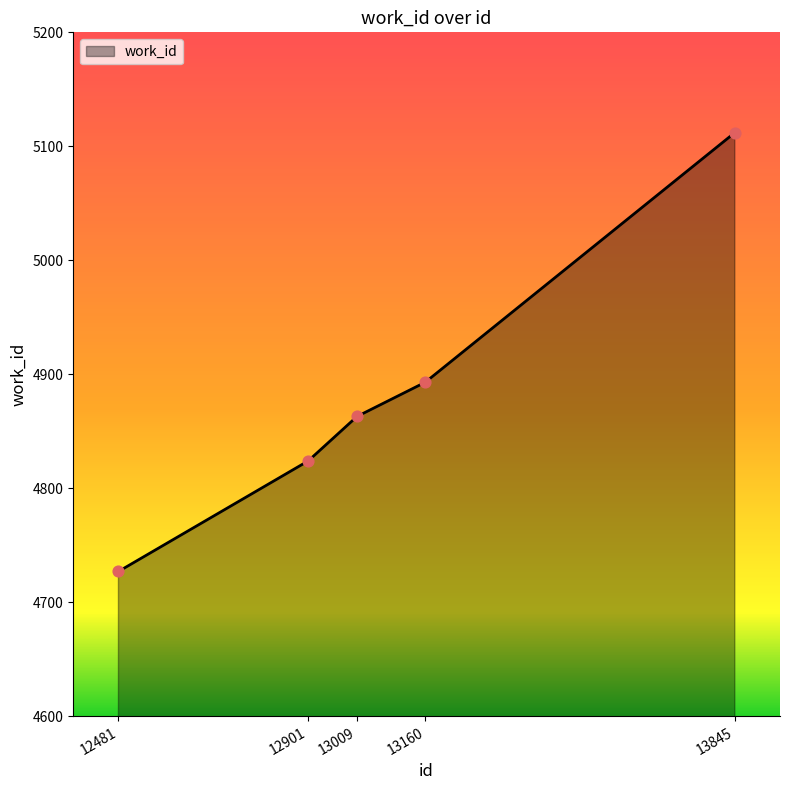

What is the change in value from 12901 to 13845?

+288